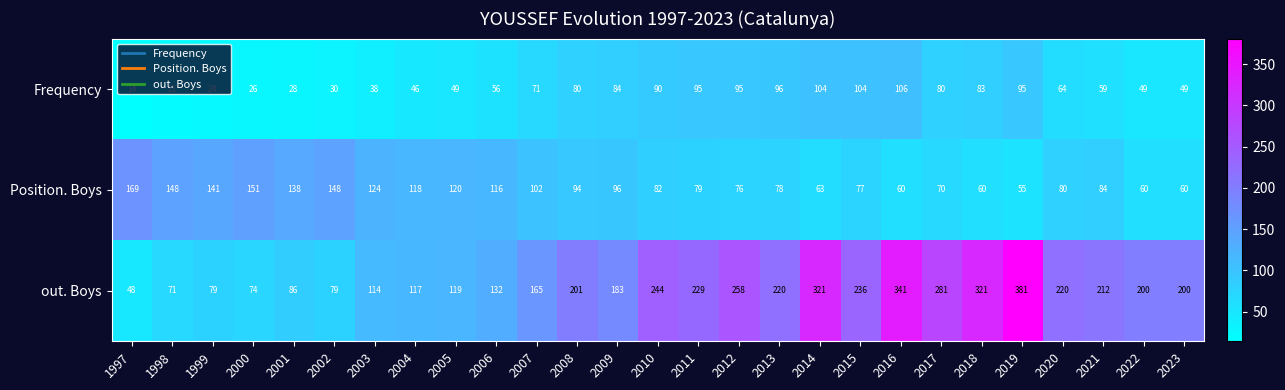

List the series in order of their overall mean, lowest first.

Frequency, Position. Boys, out. Boys